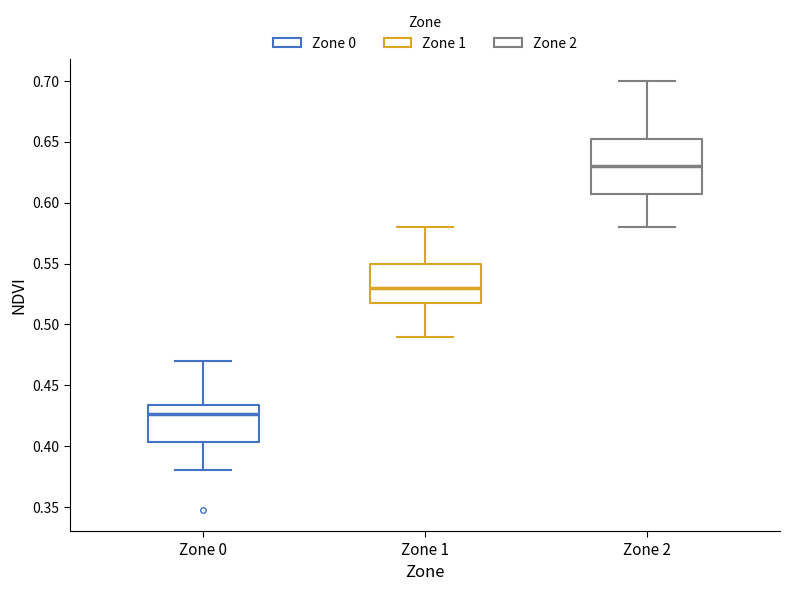

Which box has the highest median line?

Zone 2